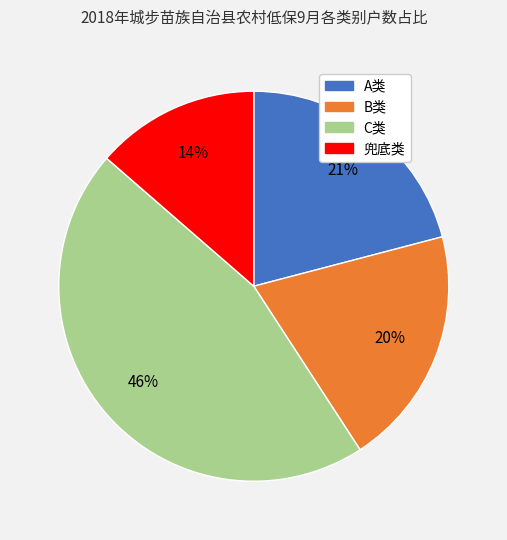

The C类 slice represents 59% of the pie. True or false?

False